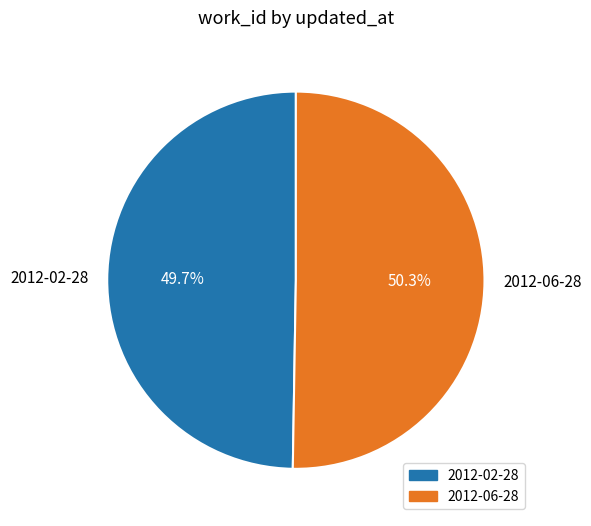

What is the largest slice in the pie chart?

2012-06-28